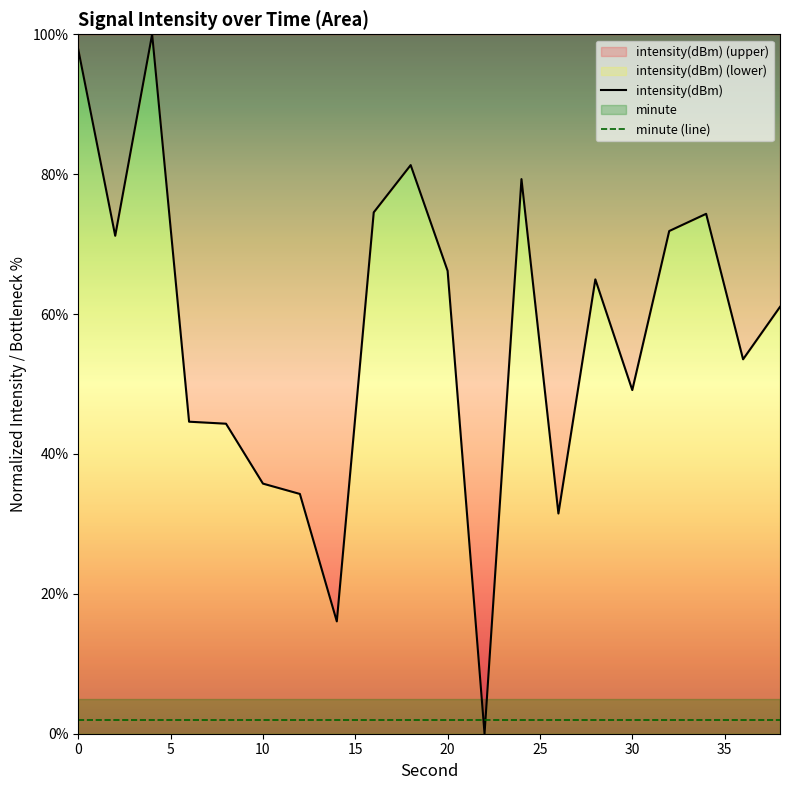

What is the lowest value of the minute (line) series?

2.0